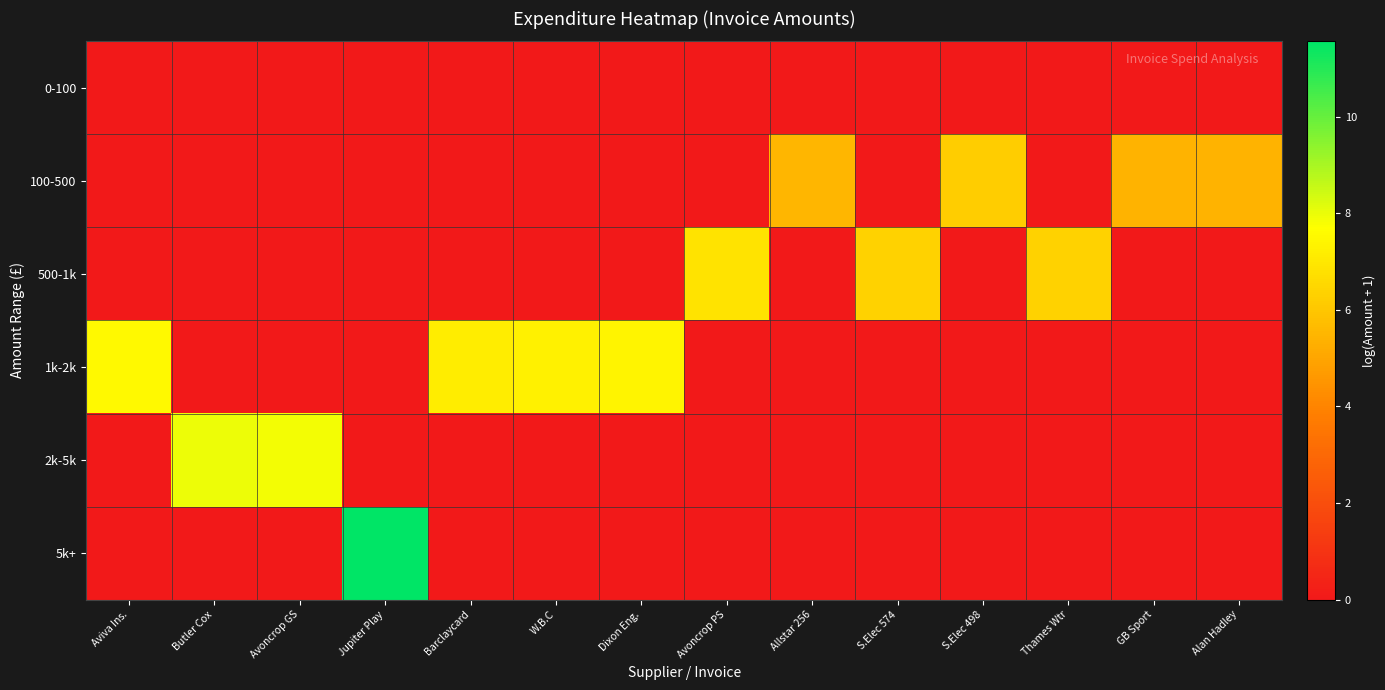

What is the spread (max minus min) of values at S.Elec 498?

6.2